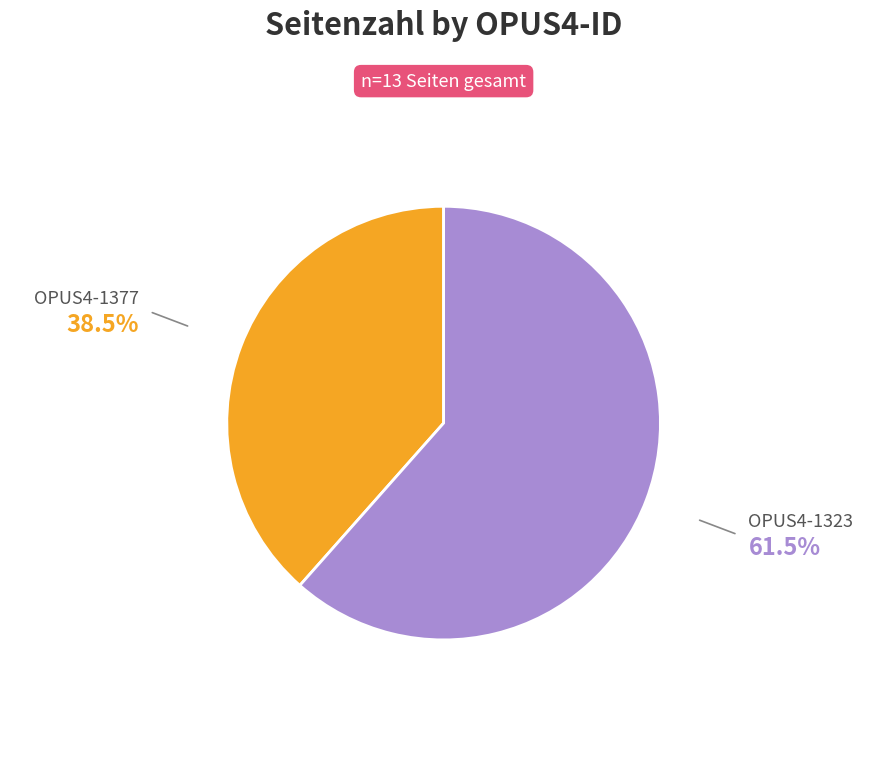

Does any single category account for the majority?

Yes